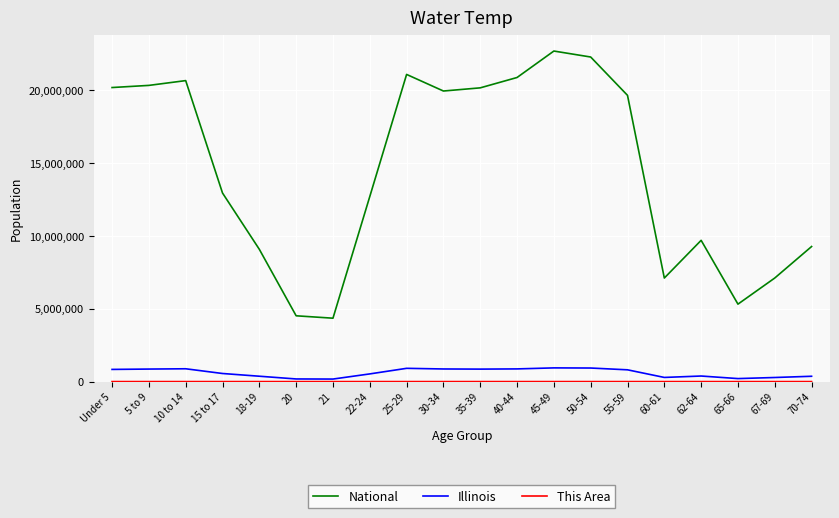

Which series has the widest spread of values?

National